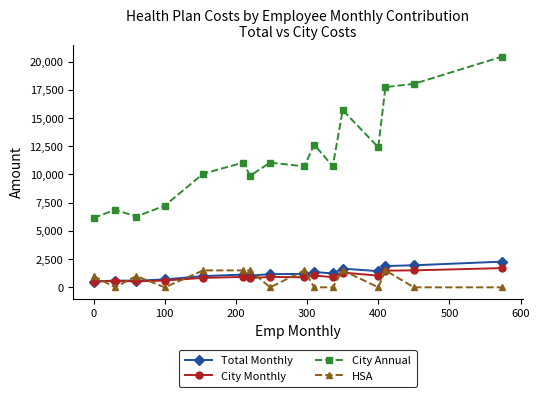

Which series has the largest total across all categories?

City Annual